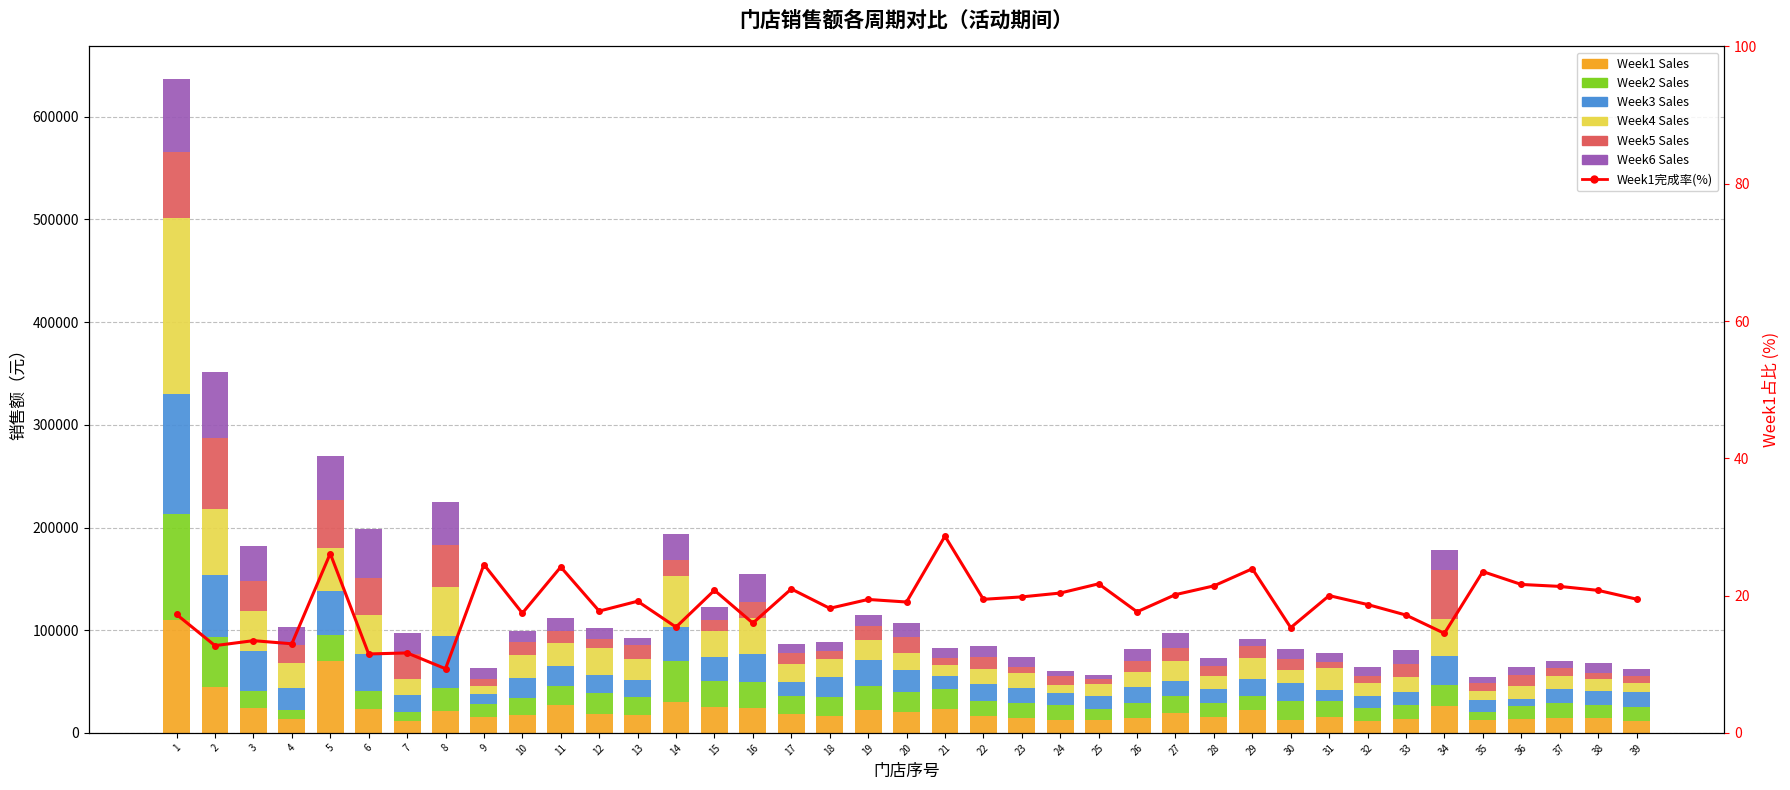

Between 3 and 39, which series saw the biggest shift?

Week4 Sales